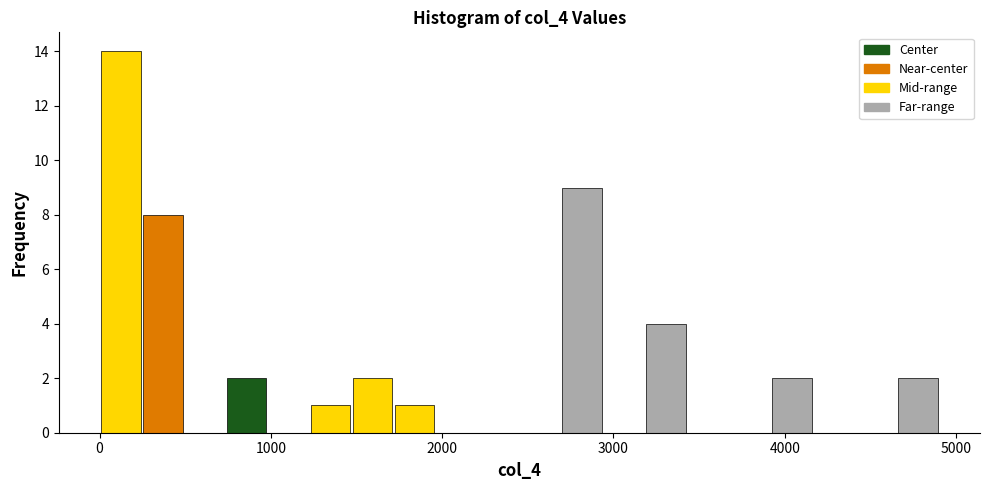

Read against the x-axis, roughly where is the centre of the tallest bar?

100